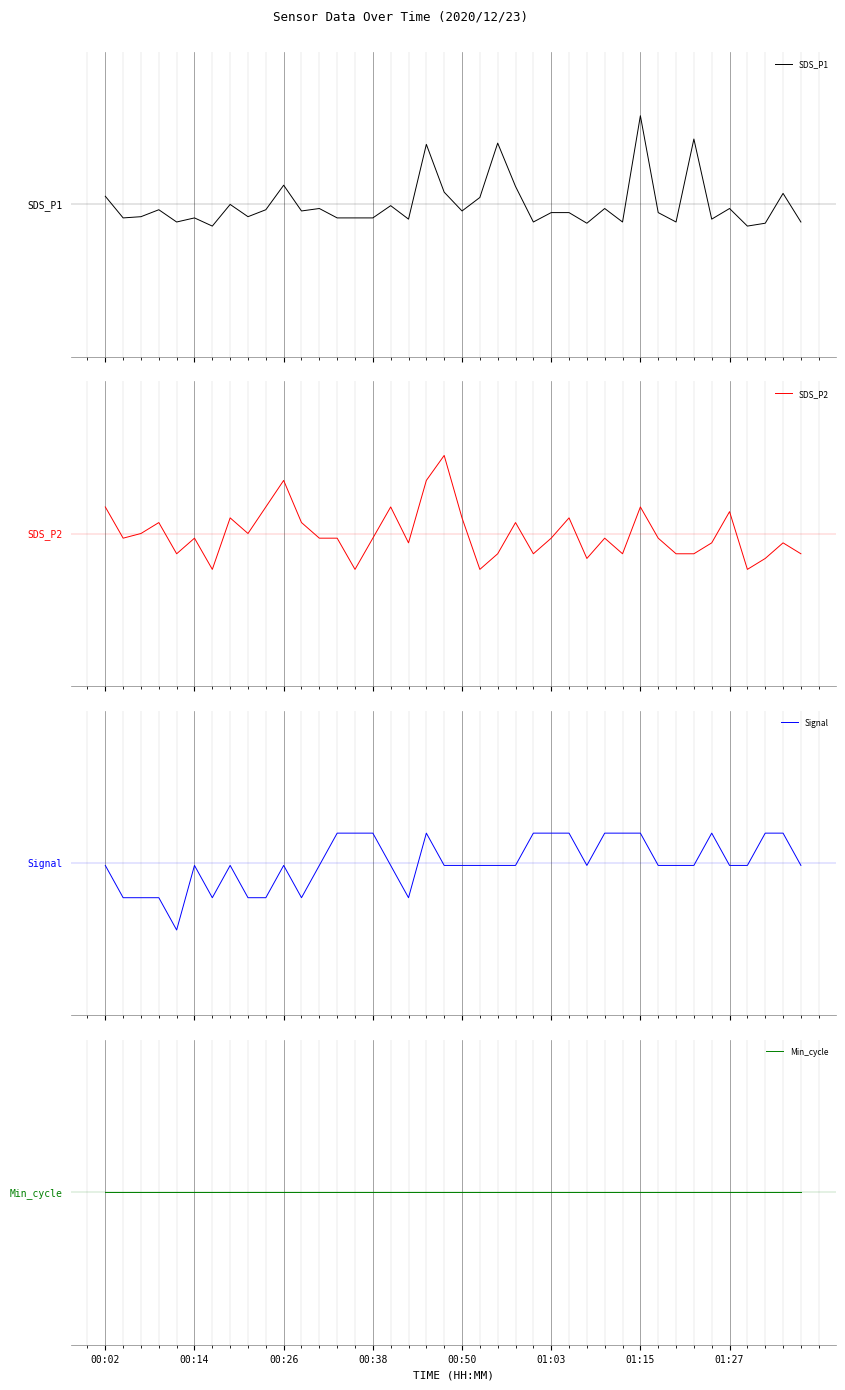

What is the label of the 27th point from the right?

13